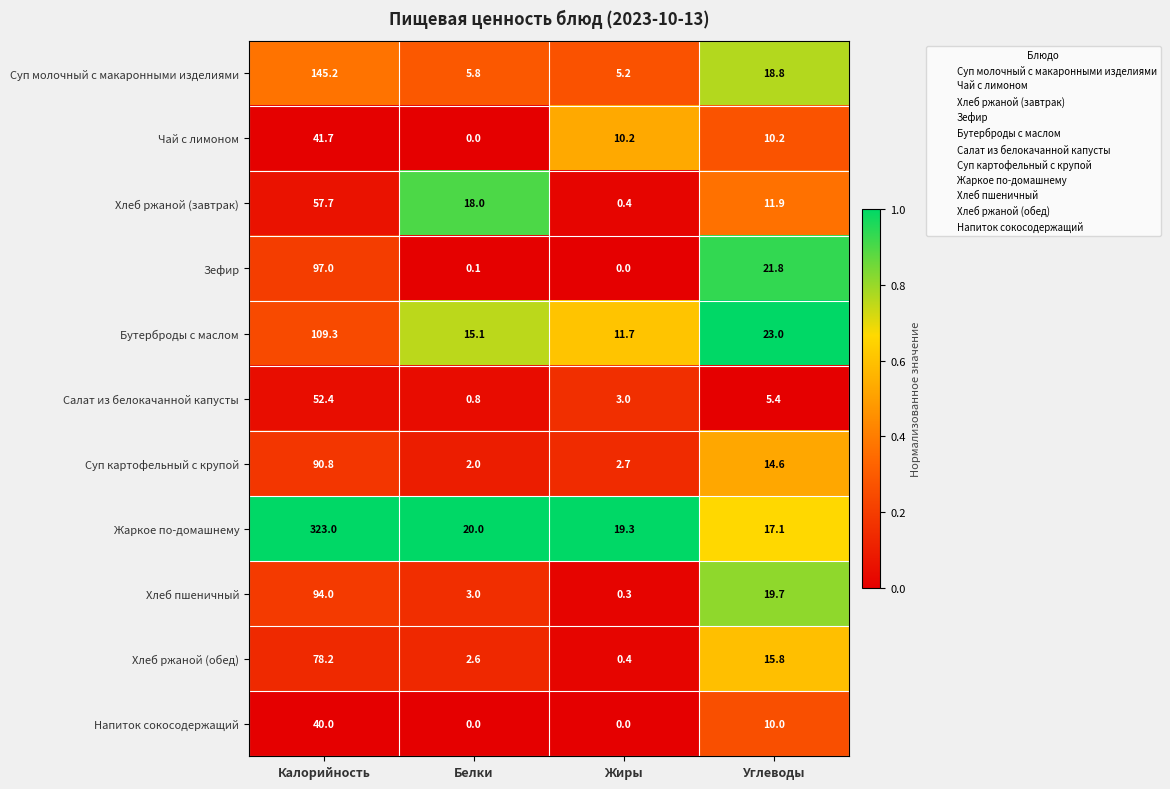

What is the difference between the second highest and minimum values in the Бутерброды с маслом series?

11.3